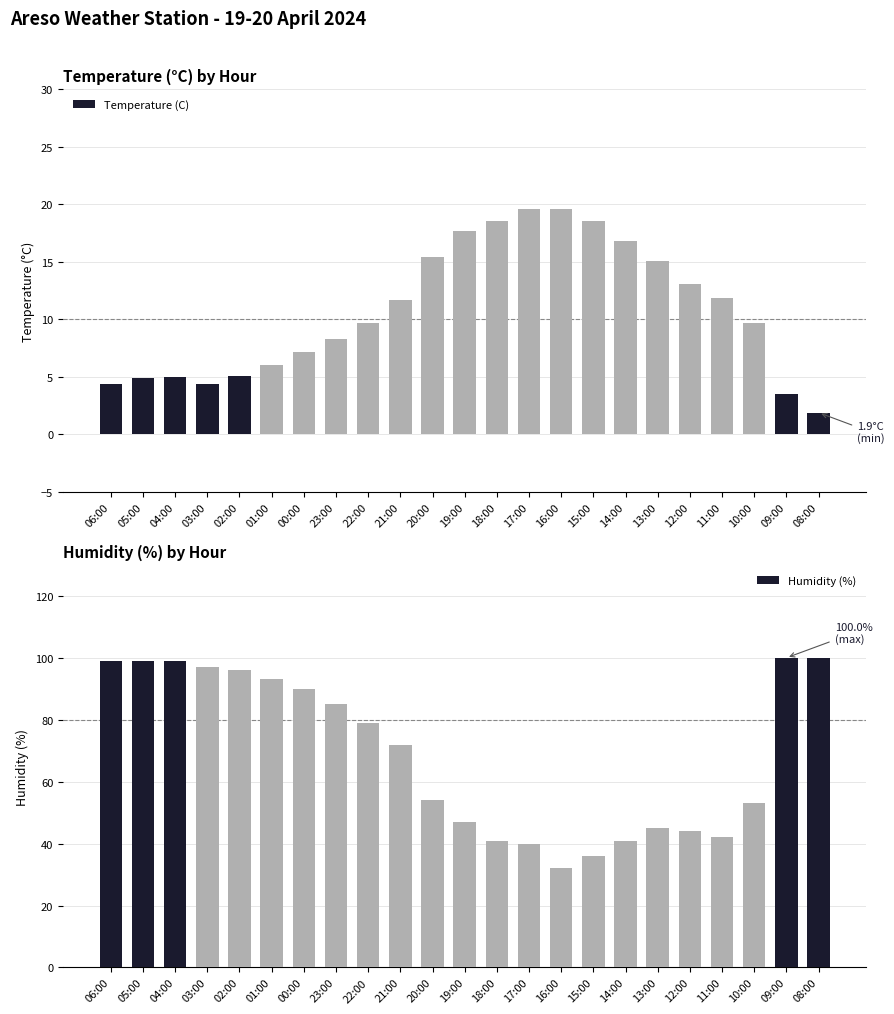

At which category is the sum across all series the highest?

04:00